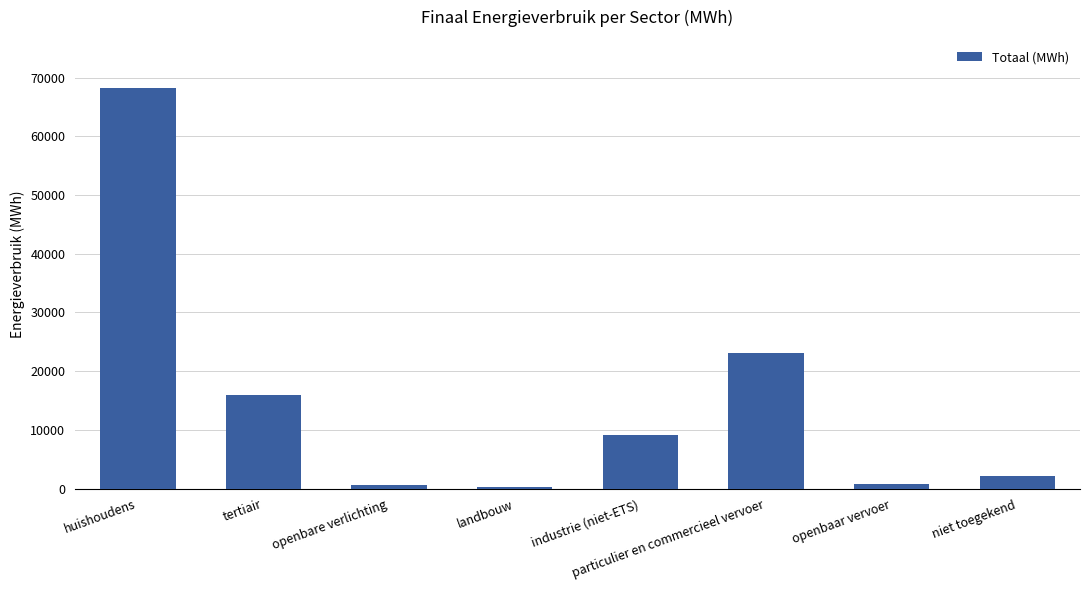

What is the sum of all values?

119985.0